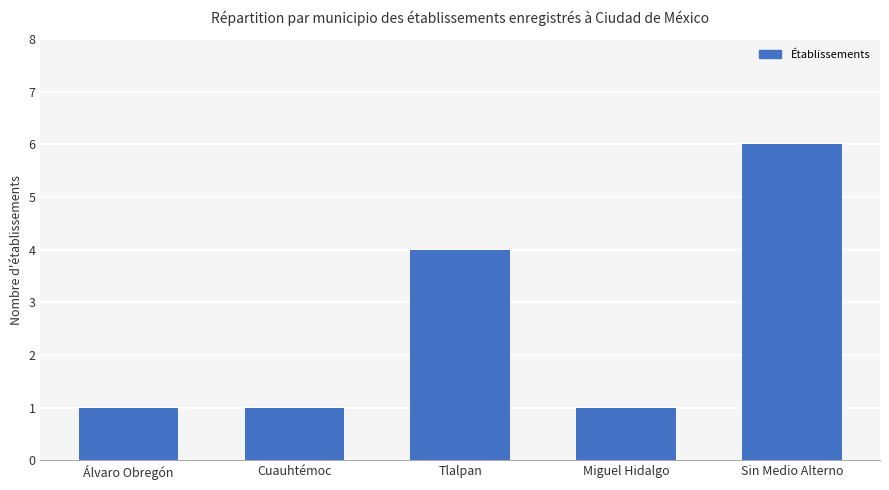

Reading right to left, what are all the values shown in this chart?

6	1	4	1	1